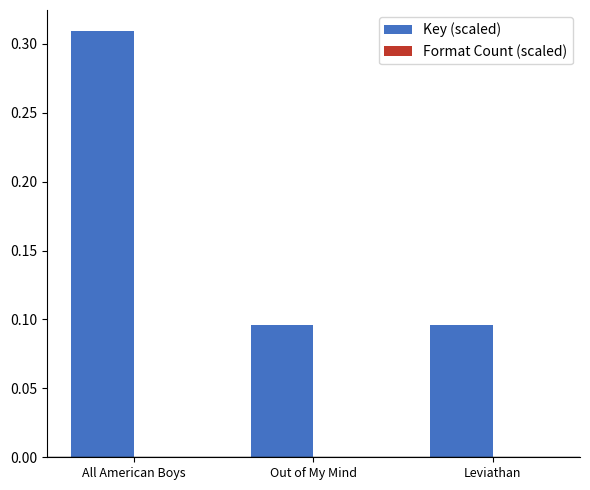

At which category does the chart reach its peak across all series?

All American Boys